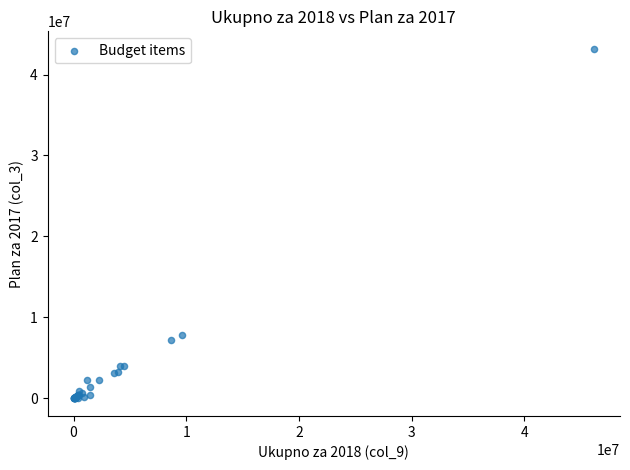

What Y value in the scatter plot is closest to 21585450?

7836000